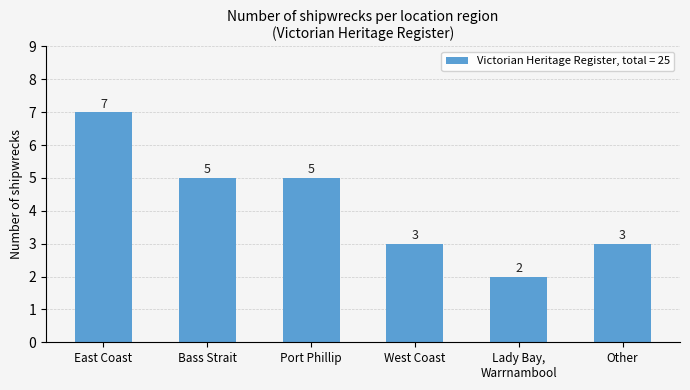

Reading left to right, list all the values displayed in this chart.

7	5	5	3	2	3